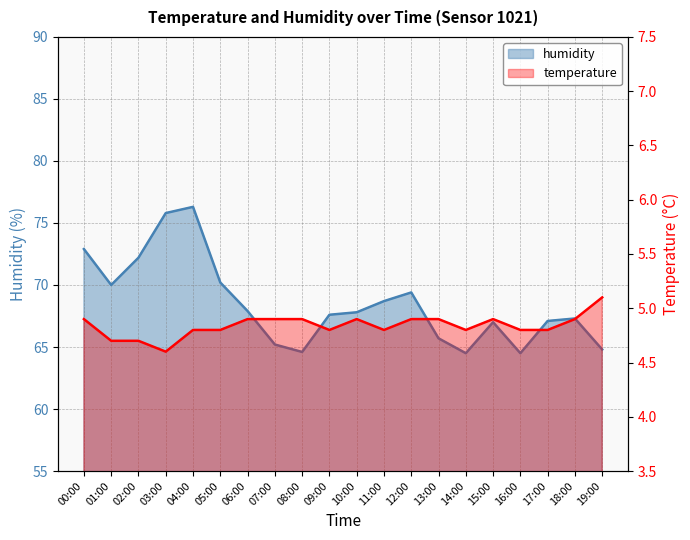

Reading right to left, list all the values displayed in this chart.

humidity: 19:00=64.8	18:00=67.3	17:00=67.1	16:00=64.5	15:00=67.0	14:00=64.5	13:00=65.7	12:00=69.4	11:00=68.7	10:00=67.8	09:00=67.6	08:00=64.6	07:00=65.2	06:00=67.9	05:00=70.2	04:00=76.3	03:00=75.8	02:00=72.2	01:00=70.0	00:00=72.9
temperature: 19:00=5.1	18:00=4.9	17:00=4.8	16:00=4.8	15:00=4.9	14:00=4.8	13:00=4.9	12:00=4.9	11:00=4.8	10:00=4.9	09:00=4.8	08:00=4.9	07:00=4.9	06:00=4.9	05:00=4.8	04:00=4.8	03:00=4.6	02:00=4.7	01:00=4.7	00:00=4.9